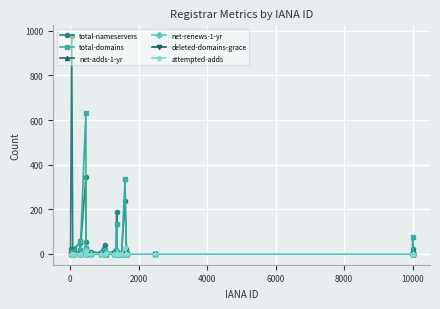

What is the difference between the maximum and minimum values in the attempted-adds series?

26